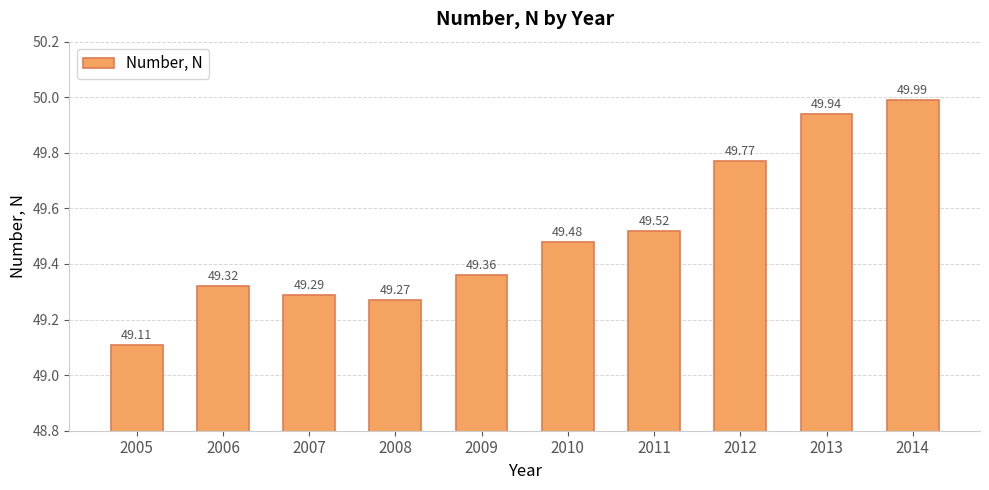

List the labels in order of value, smallest first.

2005, 2008, 2007, 2006, 2009, 2010, 2011, 2012, 2013, 2014